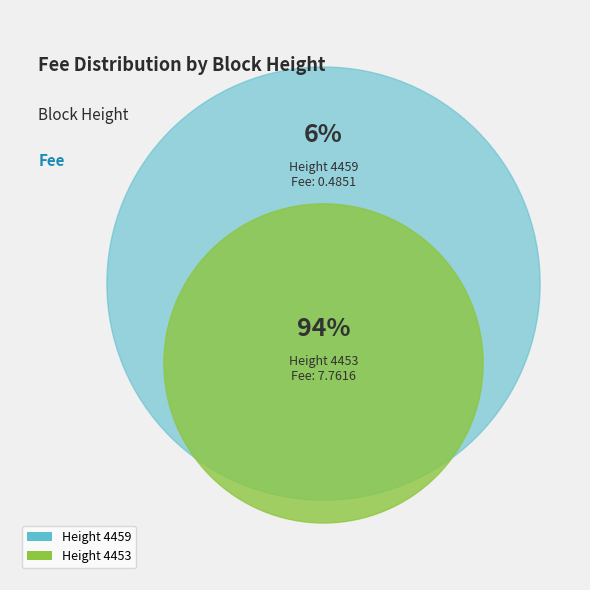

What percentage is the 4459 slice, to the nearest percent?

6%